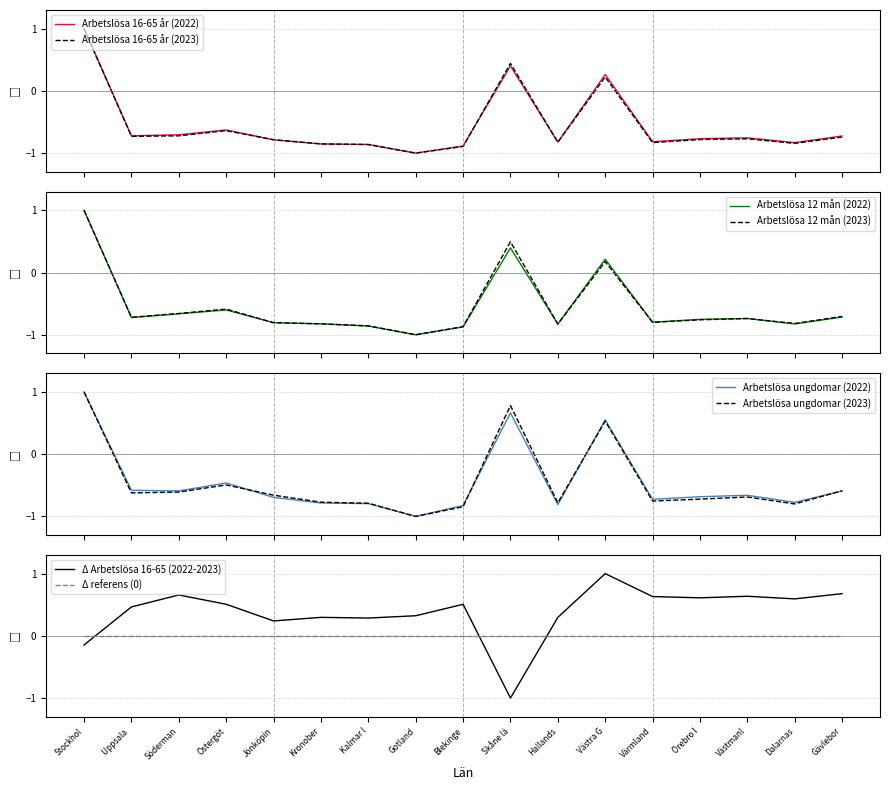

Rank the series by their maximum value, from highest to lowest.

Arbetslösa 16-65 år (2022), Arbetslösa 16-65 år (2023), Arbetslösa 12 mån (2022), Arbetslösa 12 mån (2023), Arbetslösa ungdomar (2022), Arbetslösa ungdomar (2023)